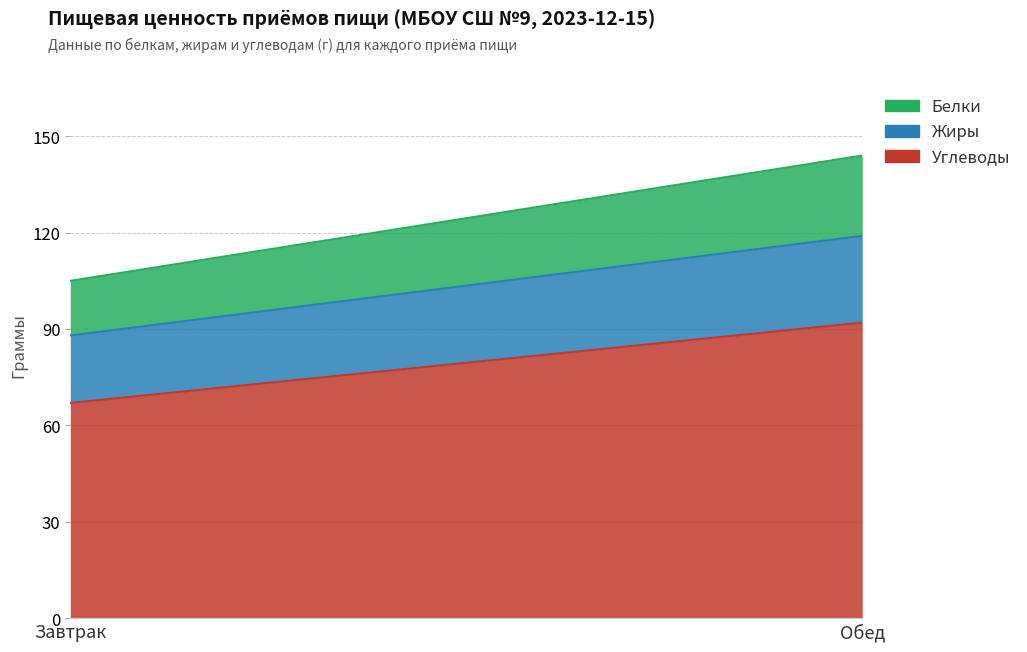

Reading left to right, transcribe all the data shown in this chart.

Углеводы: Завтрак=67	Обед=92
Жиры: Завтрак=21	Обед=27
Белки: Завтрак=17	Обед=25